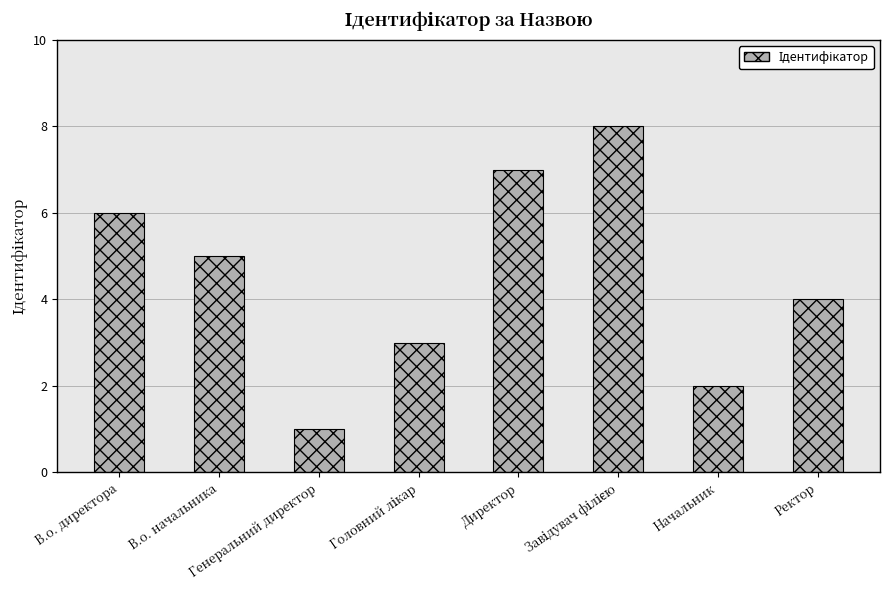

What is the maximum value shown in the chart?

8